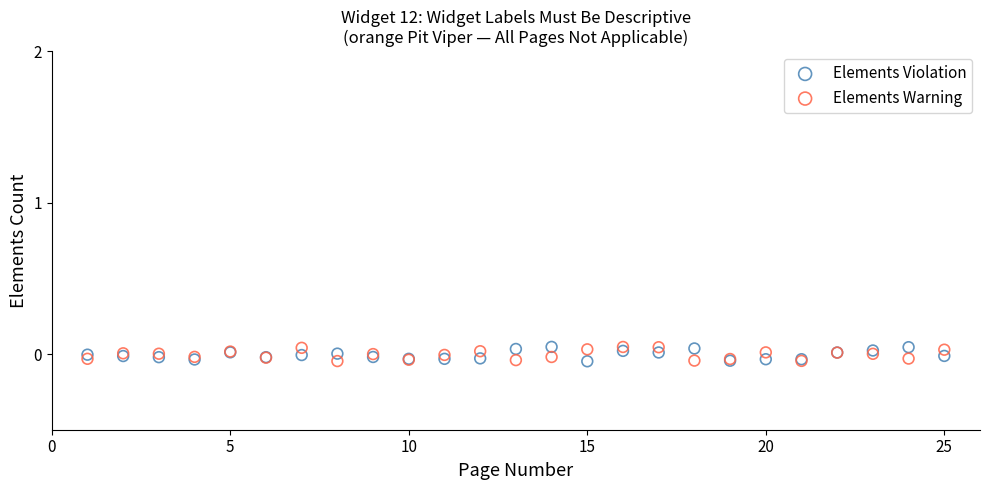

What are all the series names shown in the legend?

Elements Violation, Elements Warning